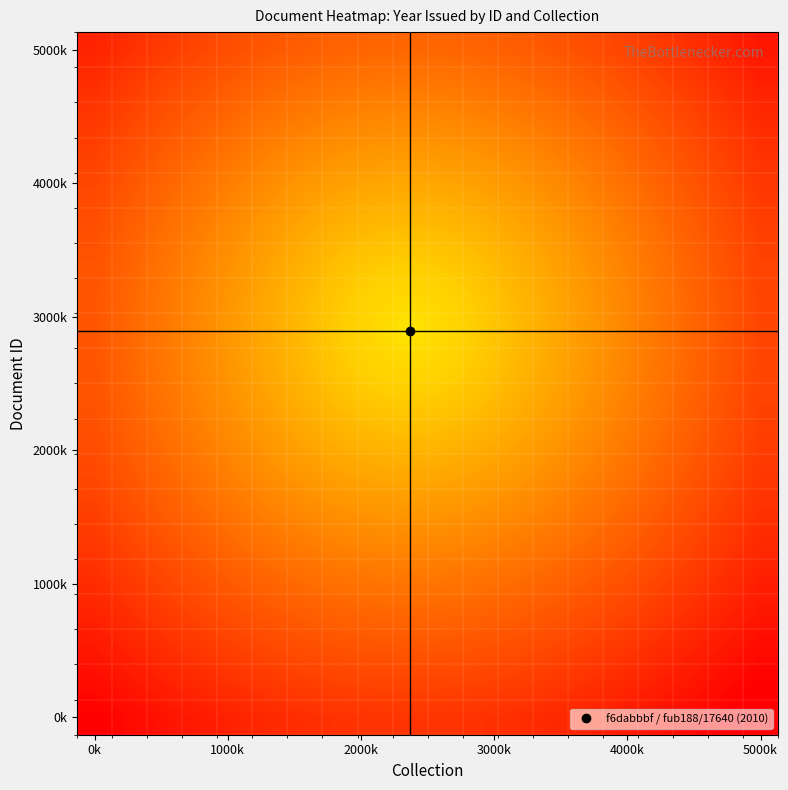

What is the maximum value shown in the chart?

2010.0